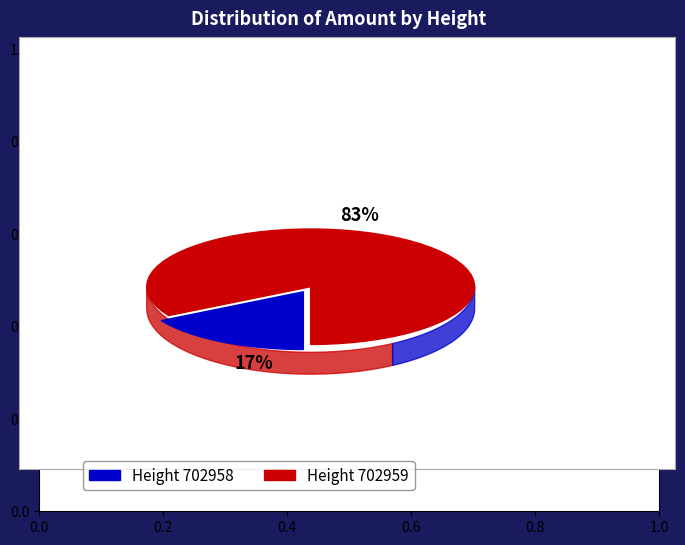

Rank the categories by value from lowest to highest.

702958, 702959